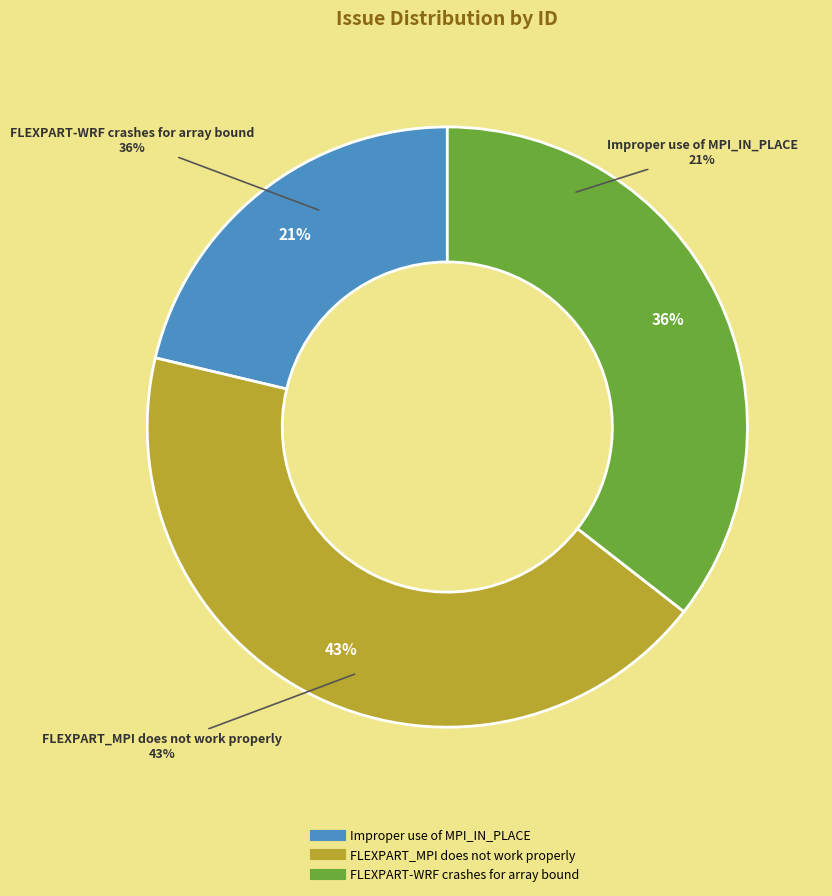

Is it true that Improper use of MPI_IN_PLACE is 30% of the pie?

False